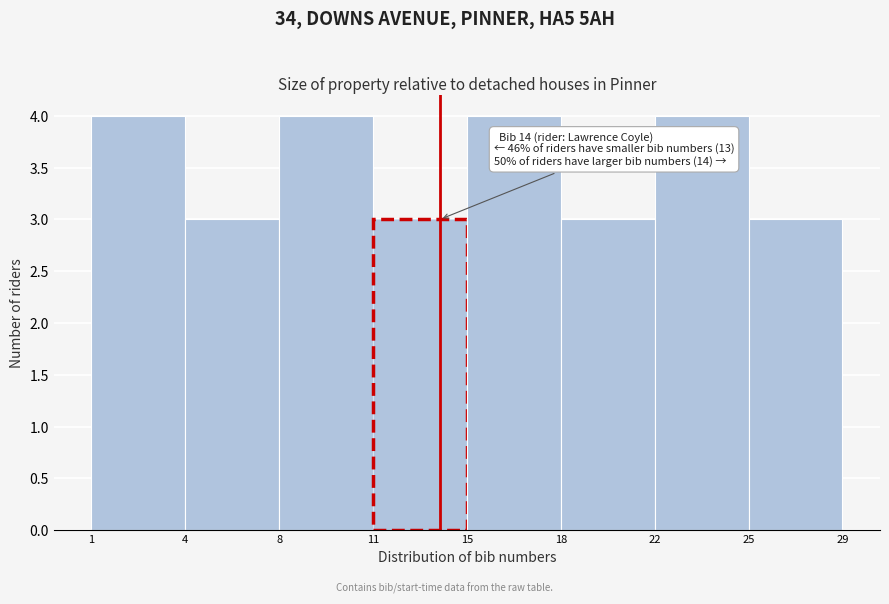

Reading left to right, list all the values displayed in this chart.

1=4	4=3	8=4	11=3	15=4	18=3	22=4	25=3